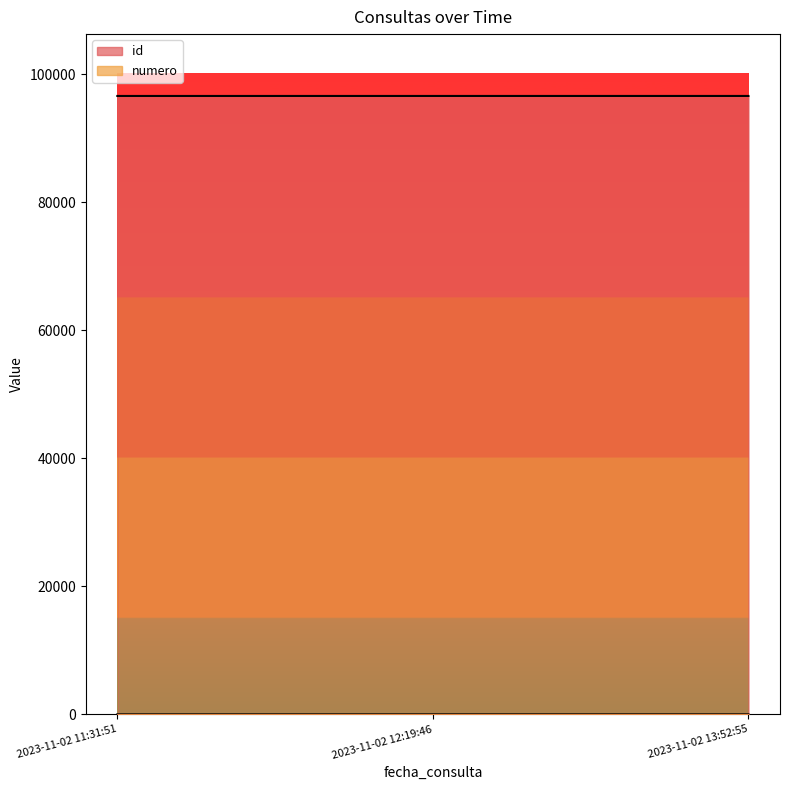

What position from the left is 2023-11-02 12:19:46?

2